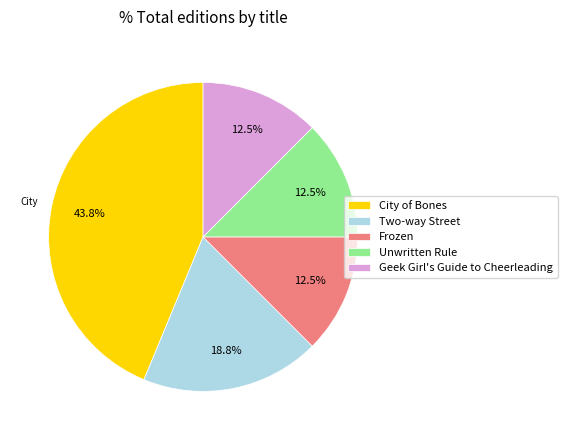

Which slice is the largest?

City of Bones